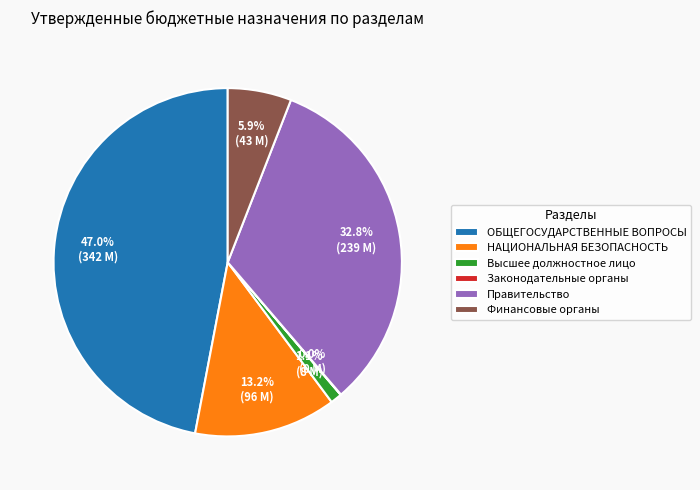

What is the largest slice in the pie chart?

ОБЩЕГОСУДАРСТВЕННЫЕ ВОПРОСЫ